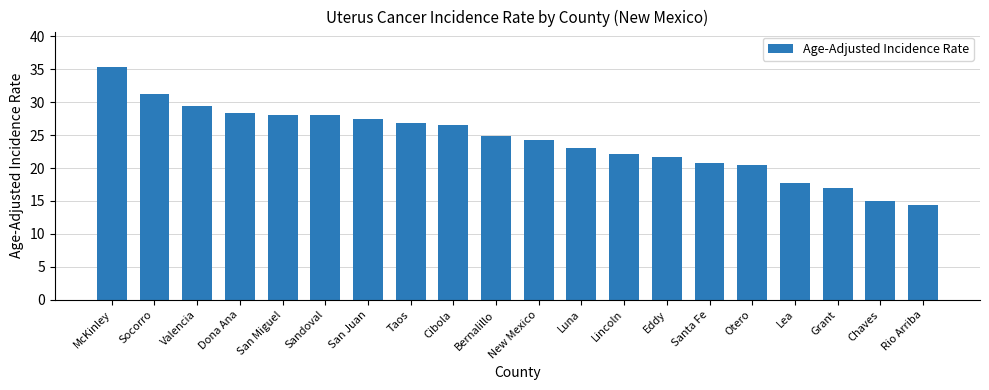

Is it true that the value at McKinley is 21.0?

False